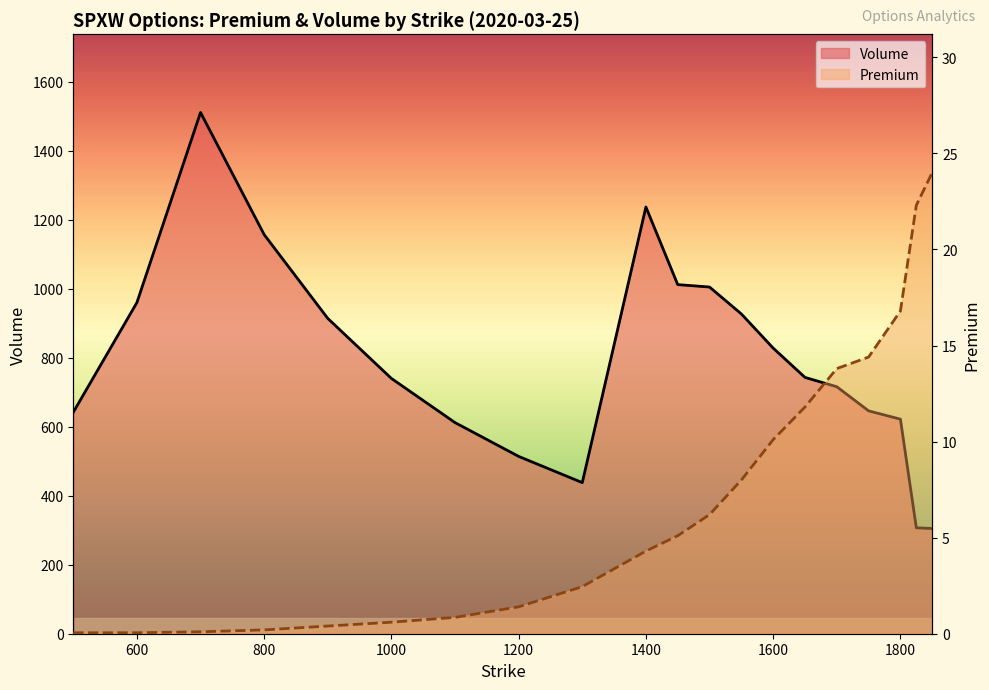

True or false: Premium and Volume intersect in this chart.

False